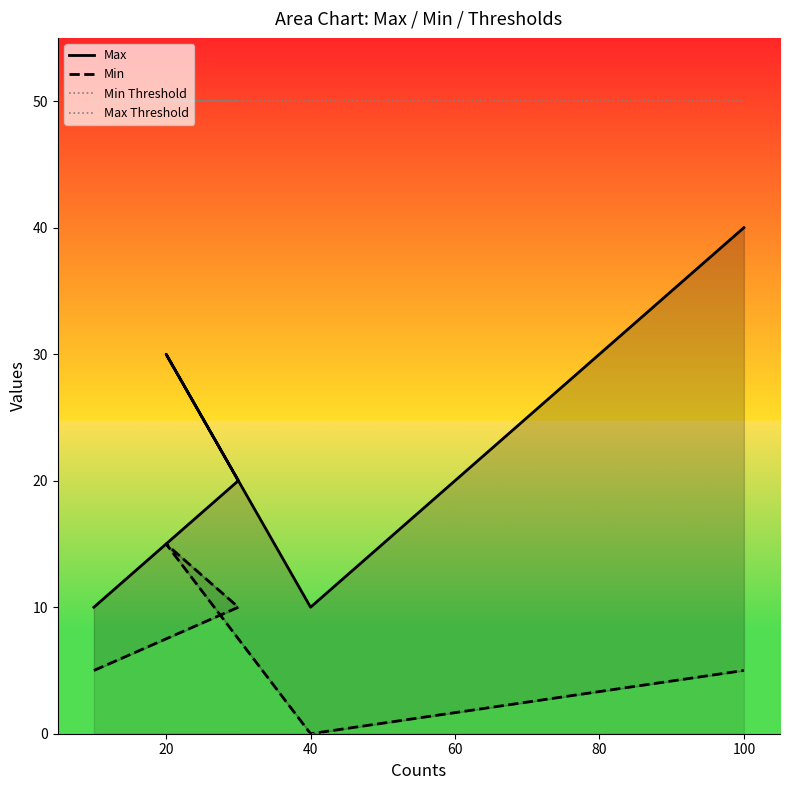

True or false: Max and Min cross at least once.

False